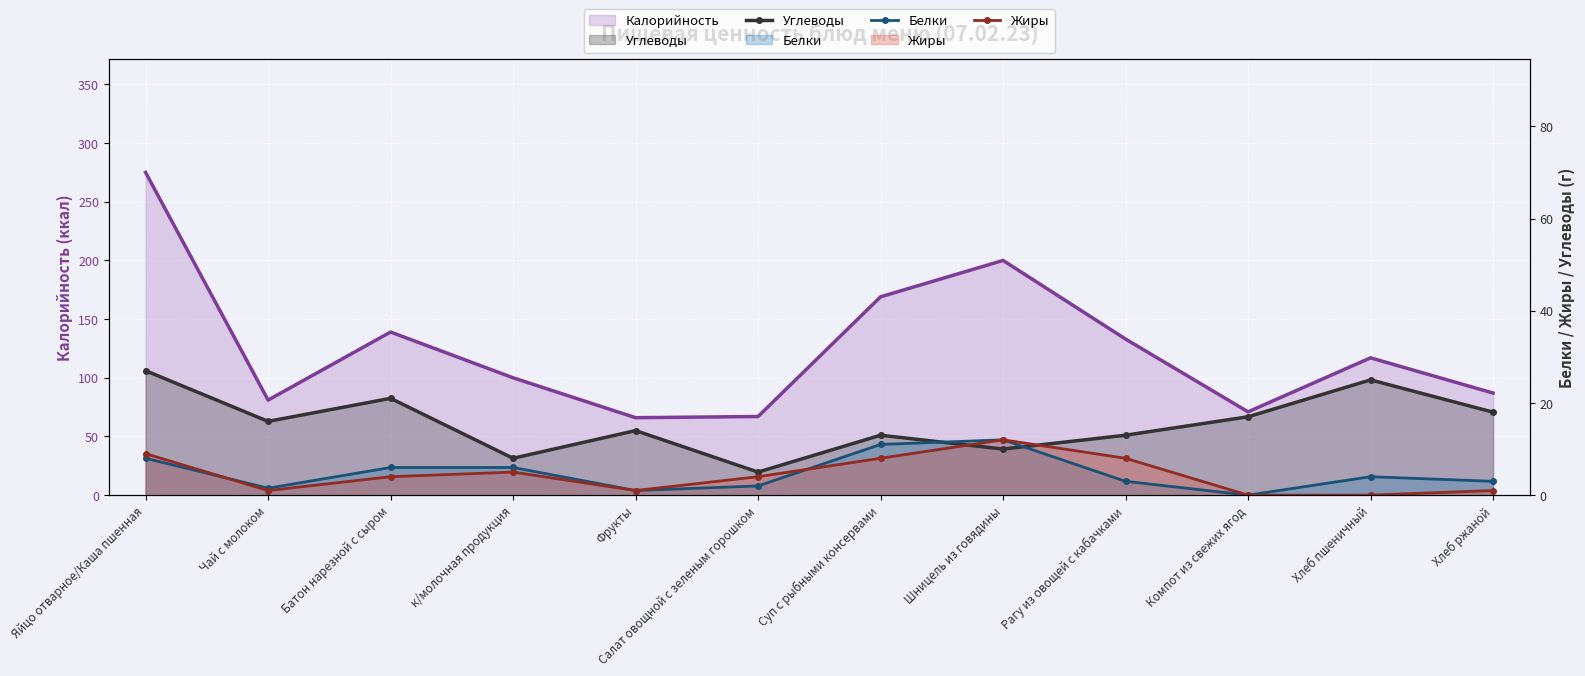

Where does the Белки series first go above 4?

Яйцо отварное/Каша пшенная